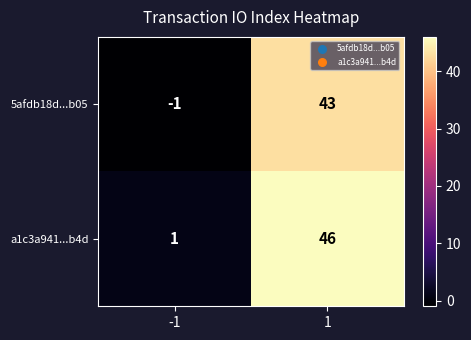

What is the sum of all 5afdb18d...b05 values?

42